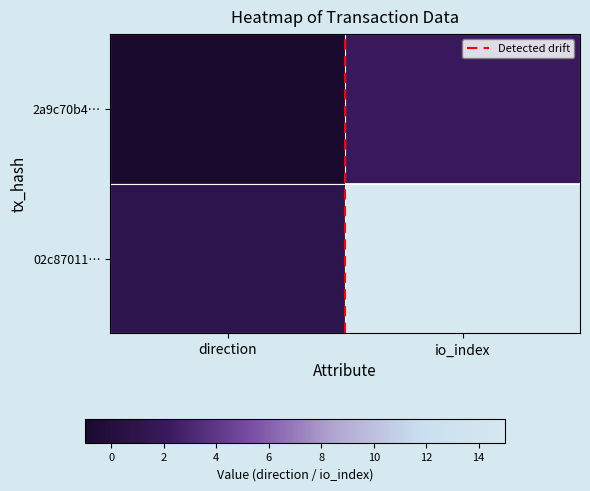

Count the number of categories in the chart.

2